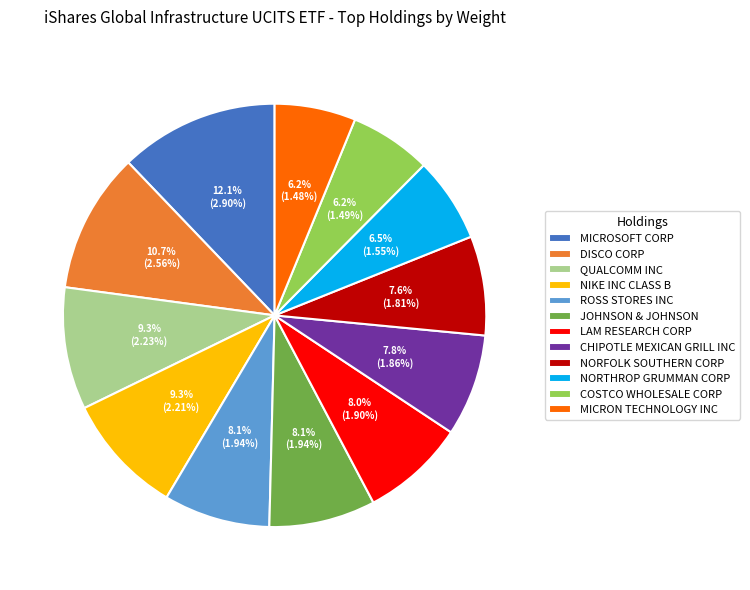

To the nearest percent, what percentage of the pie is QUALCOMM INC?

9%